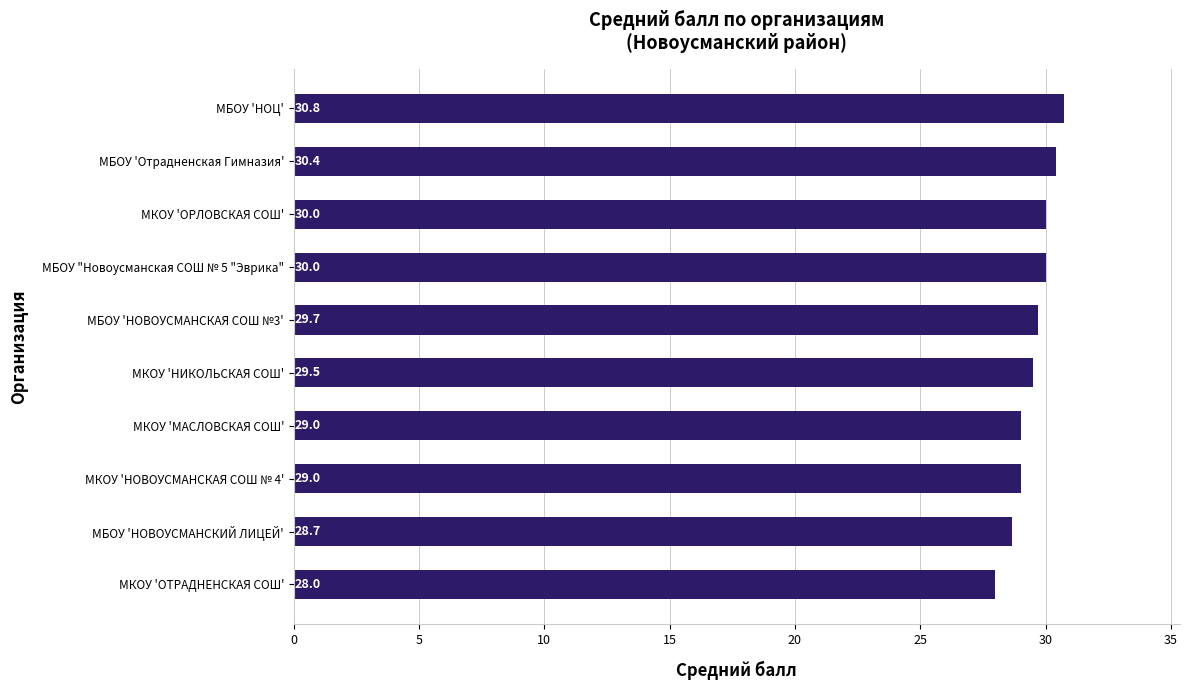

What is the average value?

29.5